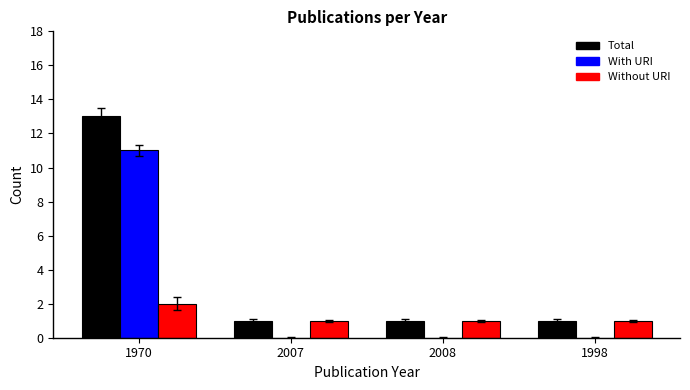

Count the number of categories in the chart.

4